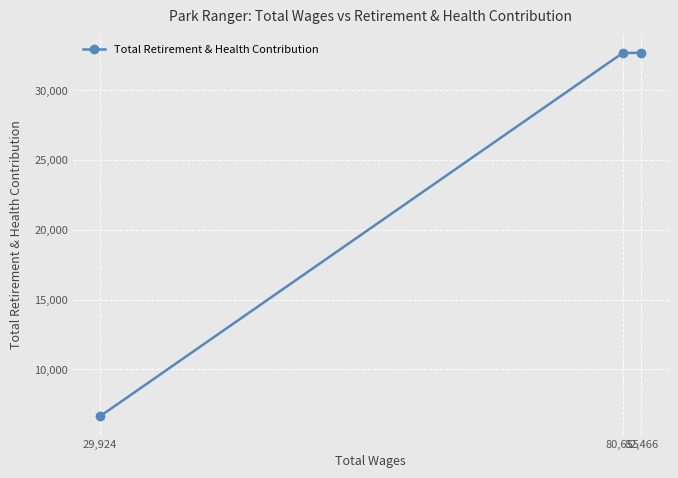

What is the average value?

23994